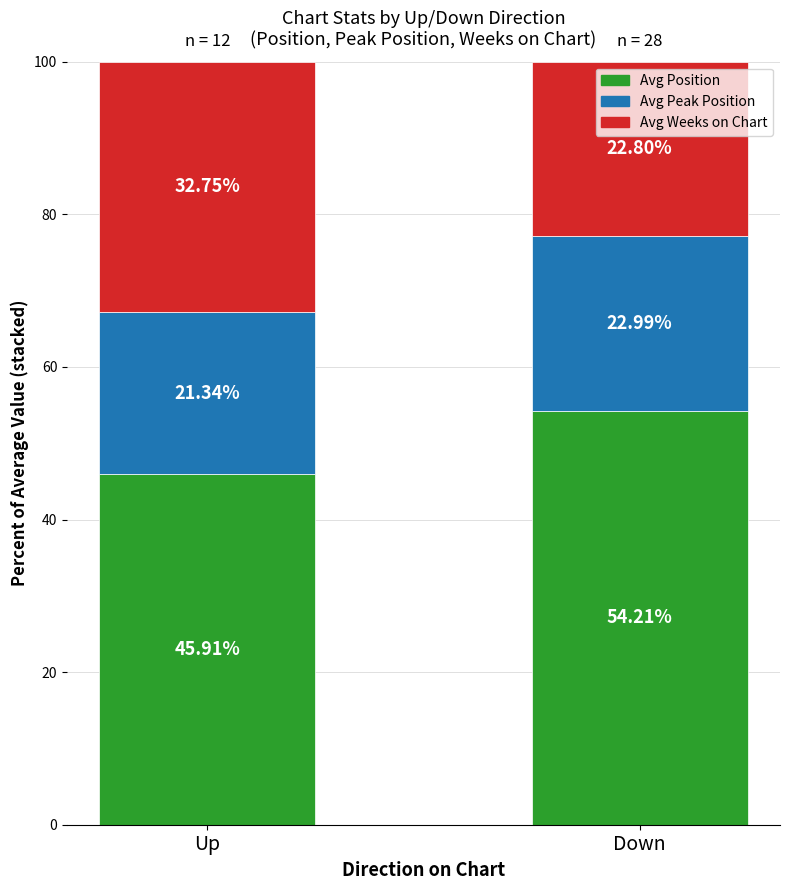

At which label is Avg Position closest to 50?

Up